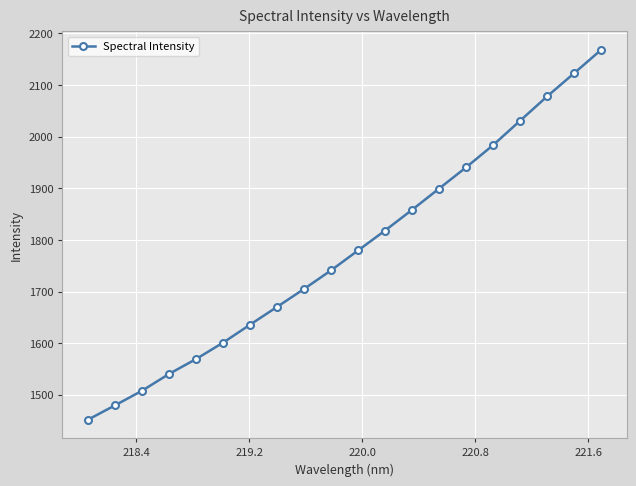

Does the chart display data point markers on the line(s)?

Yes